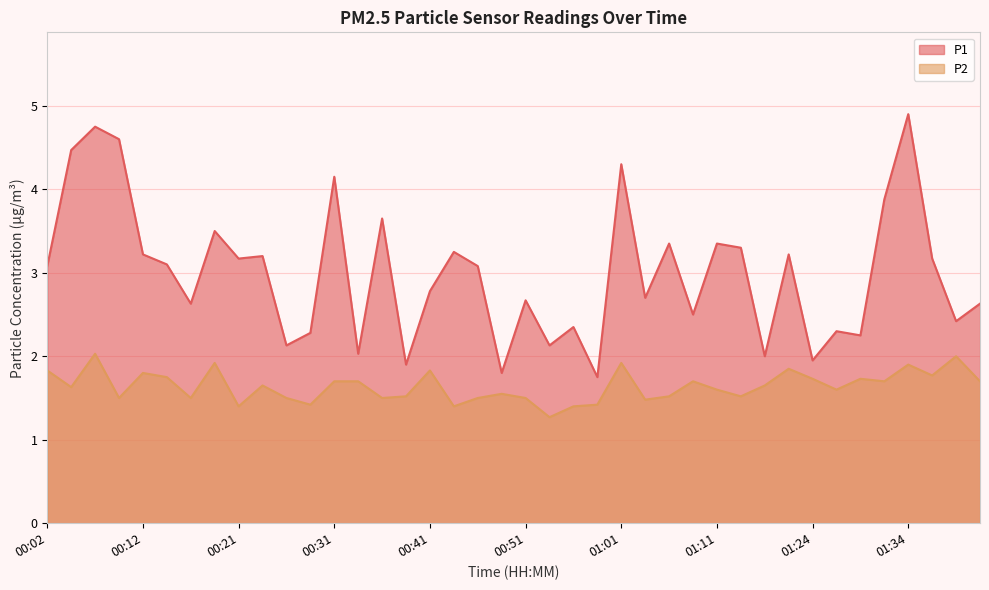

True or false: P2 and P1 cross at least once.

False